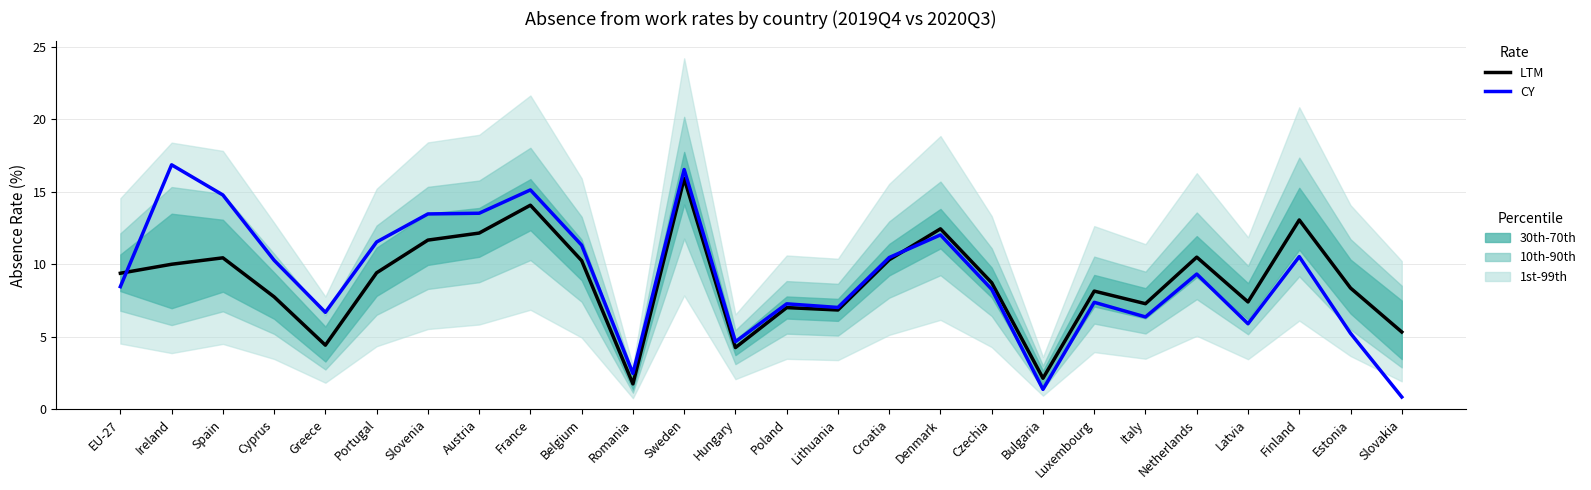

List the series in order of their peak value, lowest first.

LTM, CY